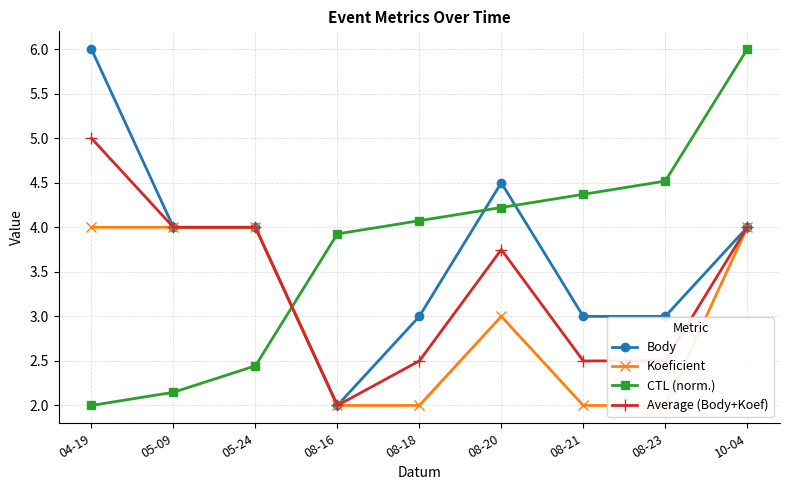

How many lines are shown in the chart?

4